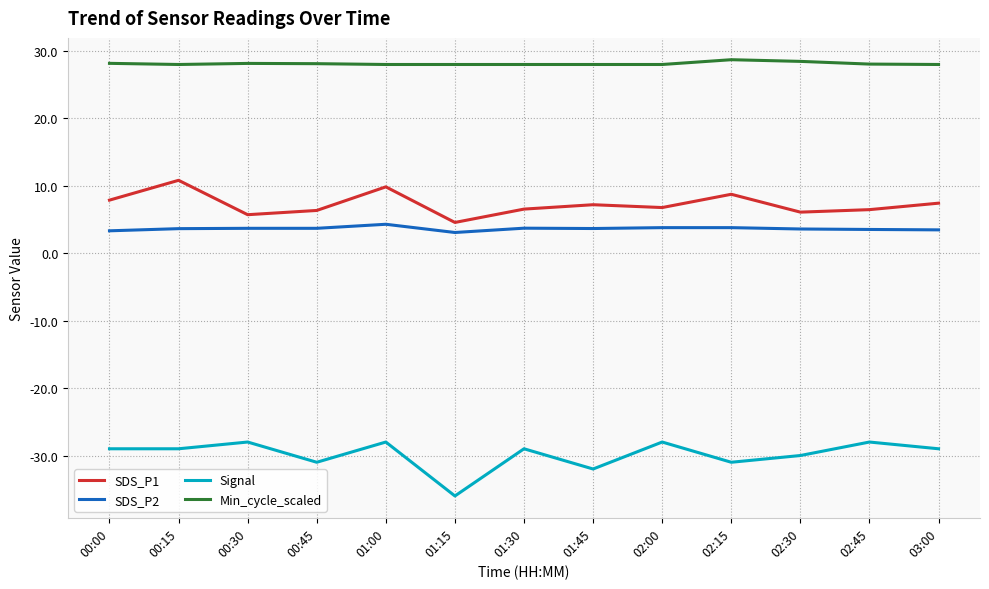

What position from the right is 02:30?

3